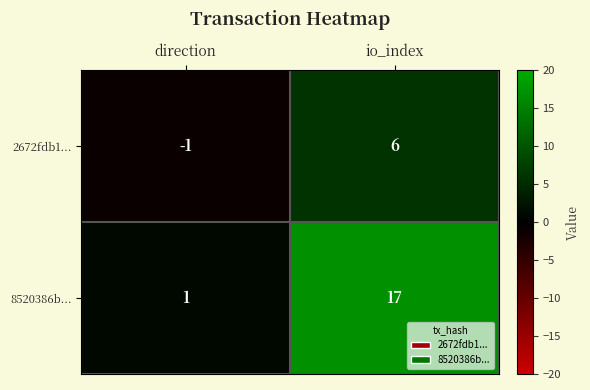

How many categories are shown in the chart?

2